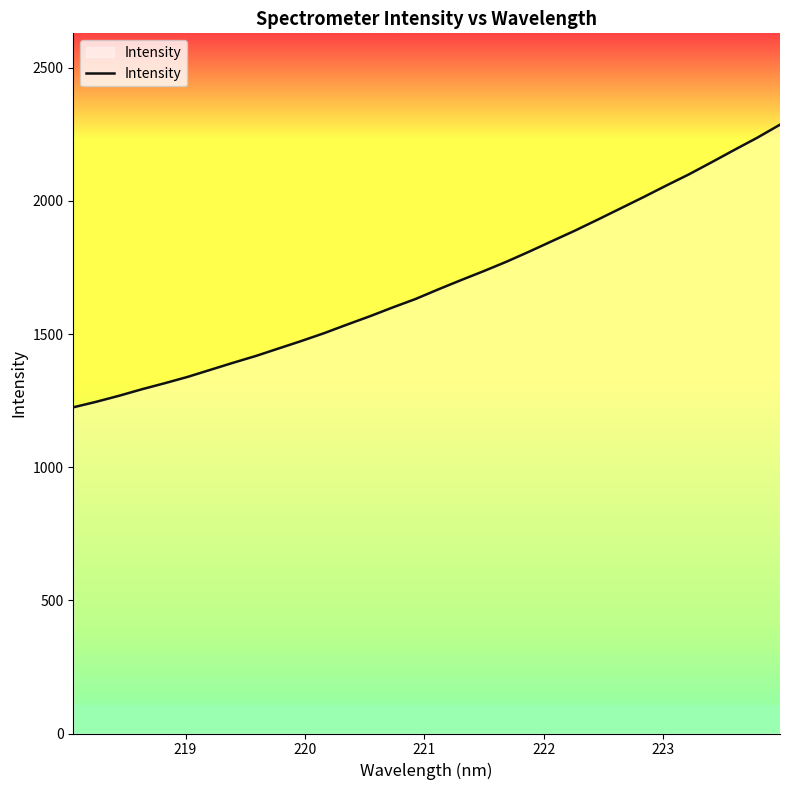

Does the chart display data point markers on the line(s)?

No